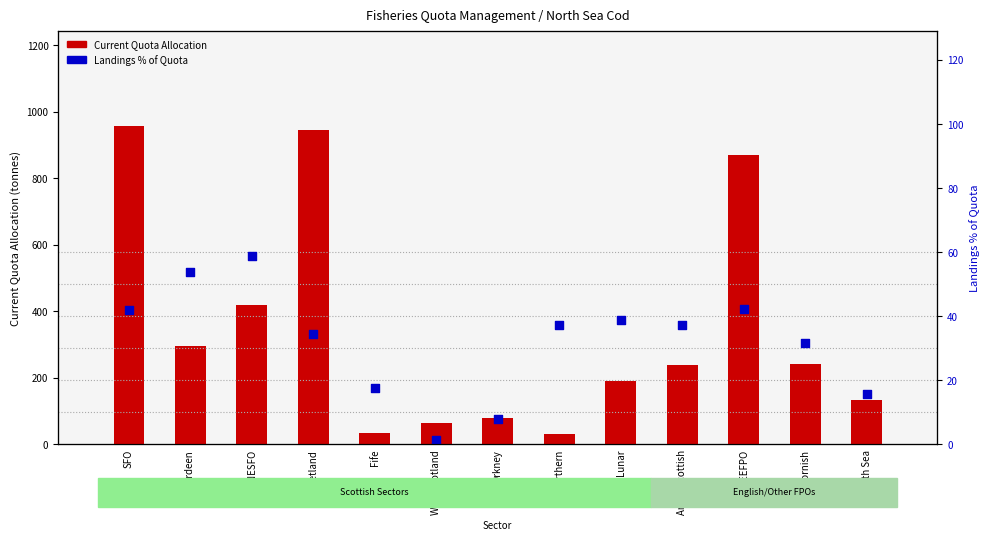

At how many categories does at least one series exceed 476?

3